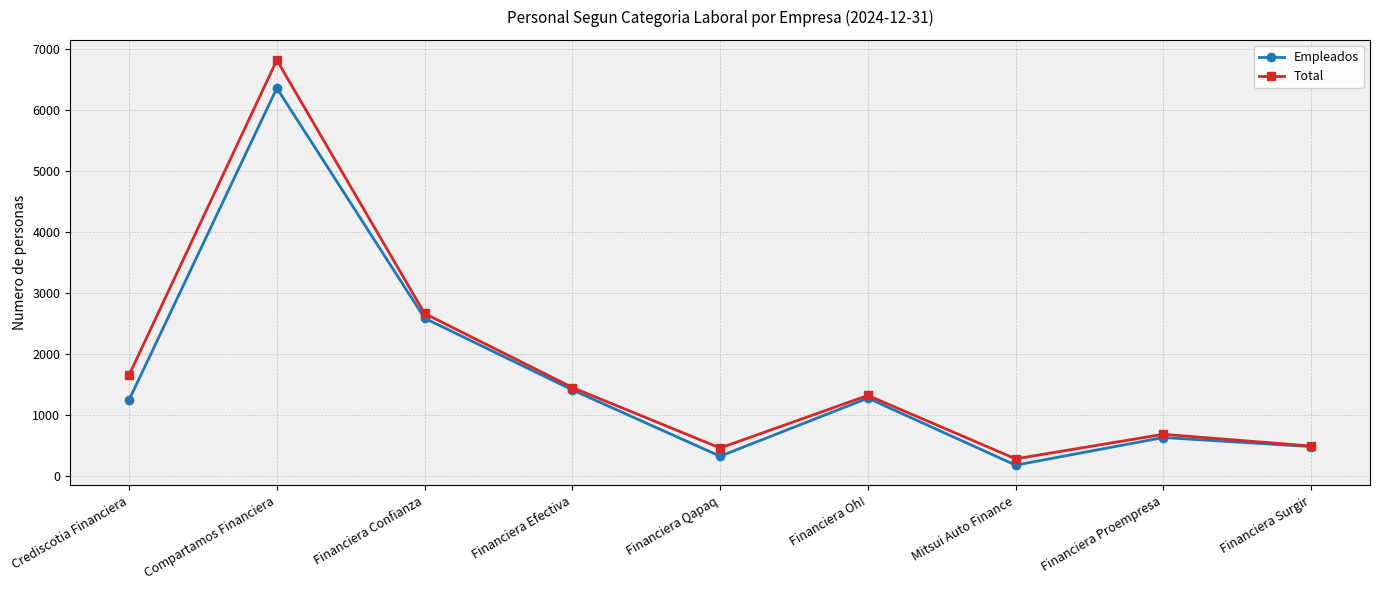

How many categories are shown in the chart?

9